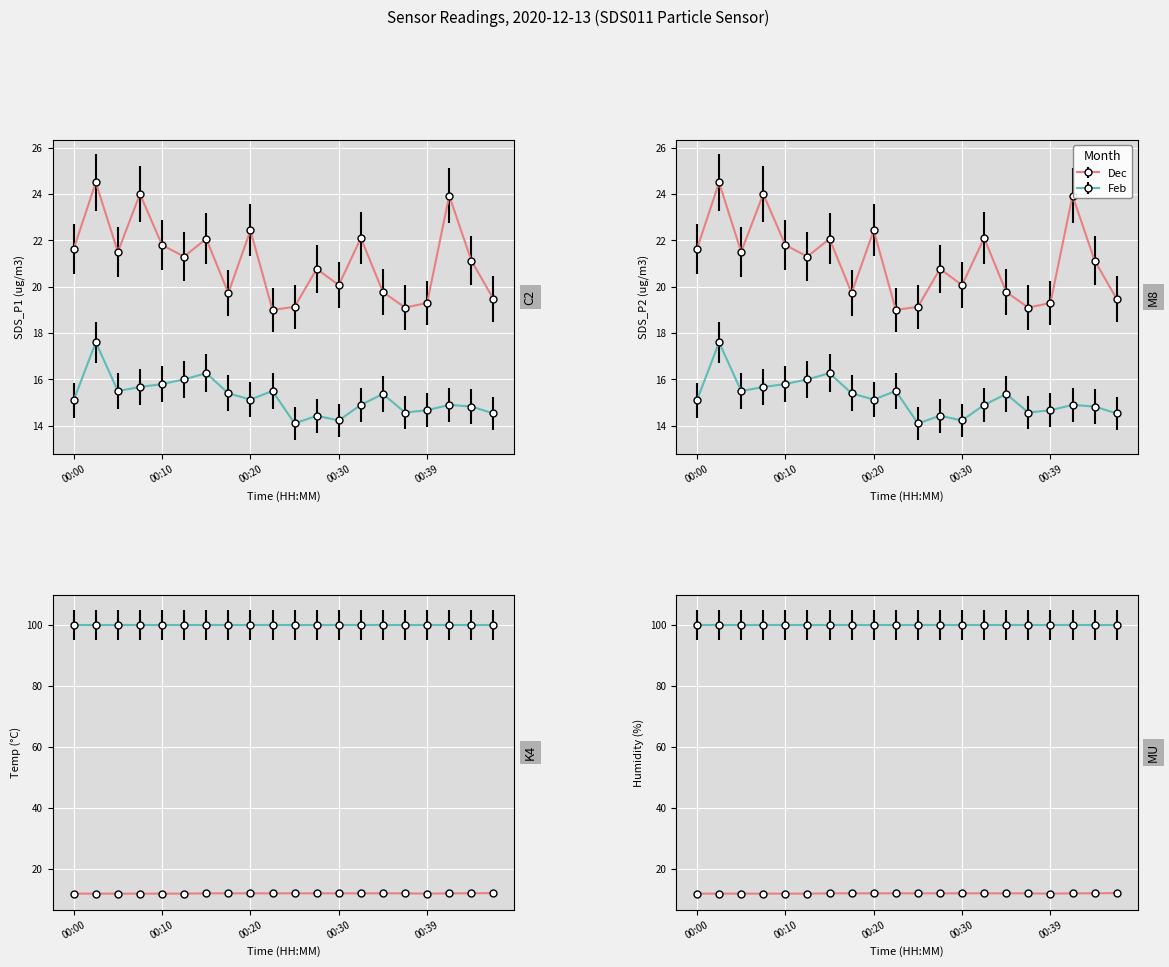

How many categories are shown in the chart?

20